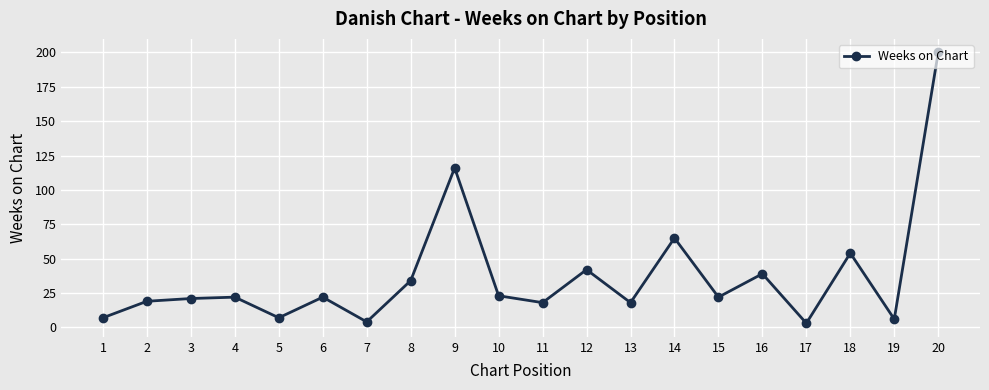

At which category does the chart reach its peak across all series?

20